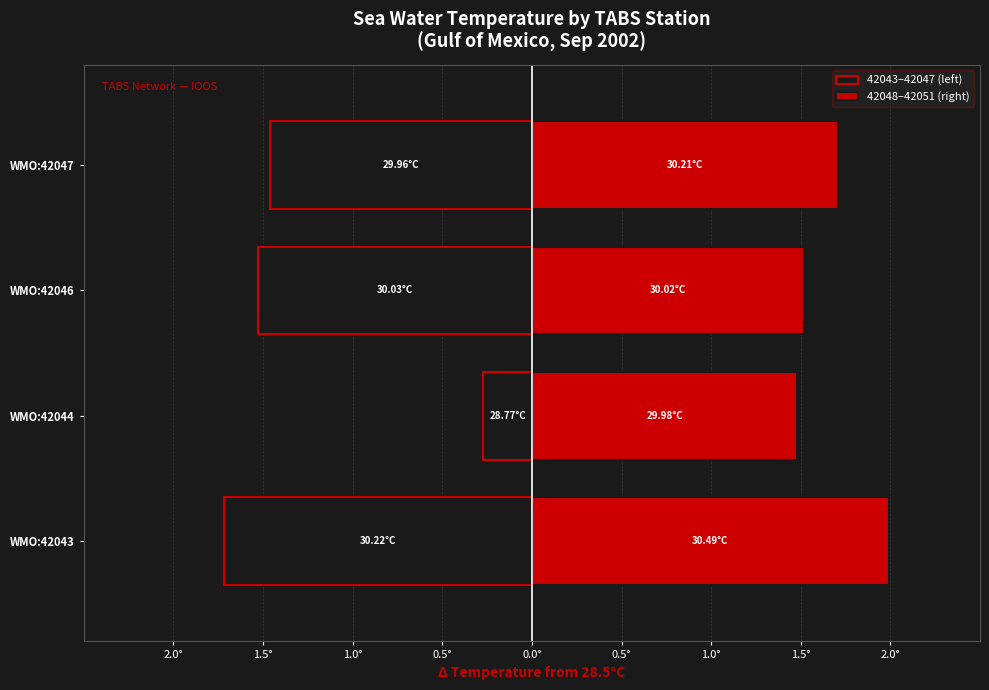

Between WMO:42046 and WMO:42047, which is larger?

WMO:42047